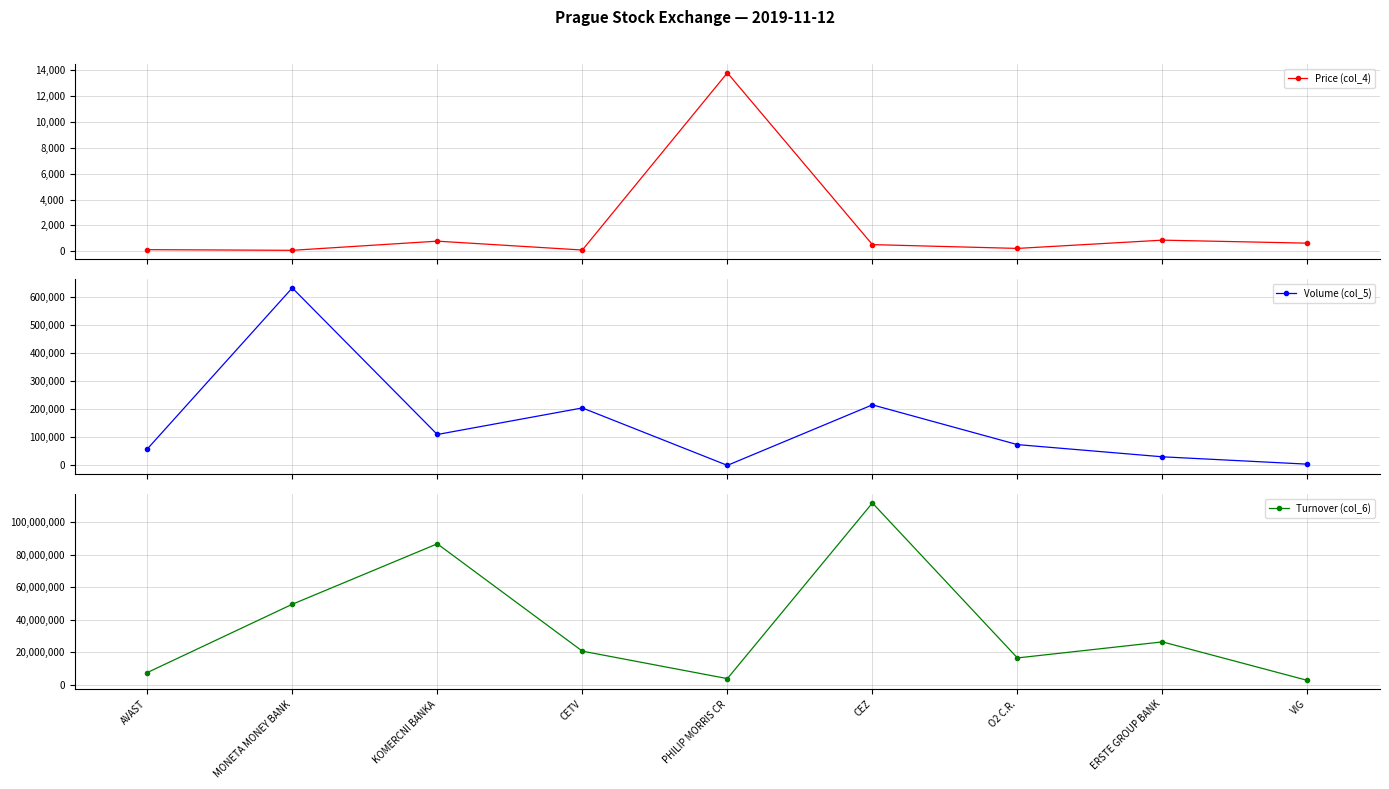

At VIG, list the series in order from largest to smallest.

Turnover (col_6), Volume (col_5), Price (col_4)